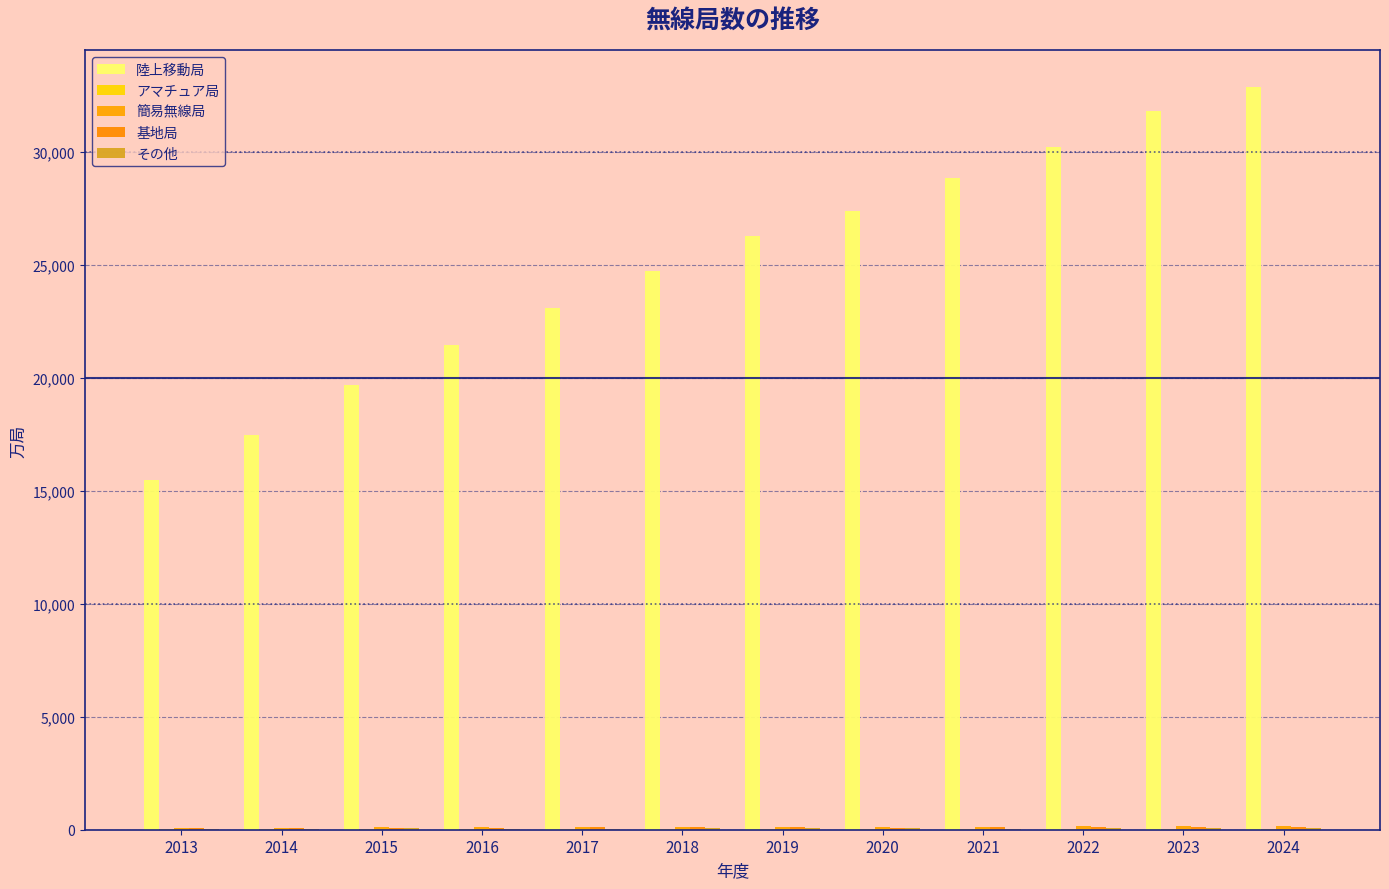

How many groups of bars are there?

12